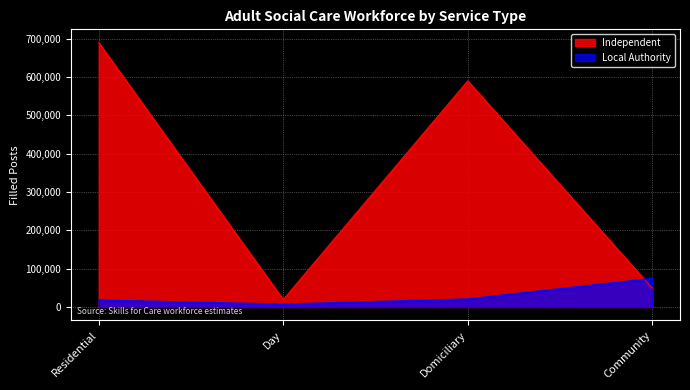

Between Domiciliary and Community, which is larger?

Domiciliary